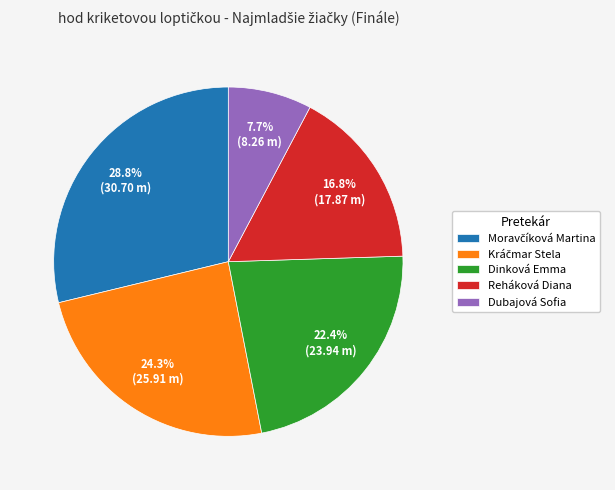

Is the sum of Reháková Diana and Dinková Emma greater than half?

No